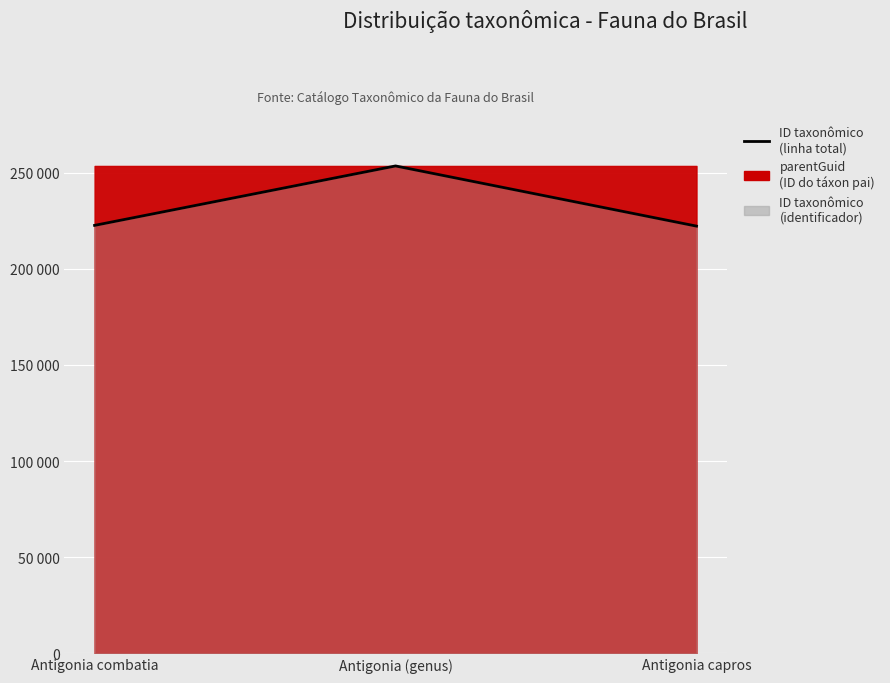

What is the change in value from Antigonia combatia to Antigonia (genus)?

+30905